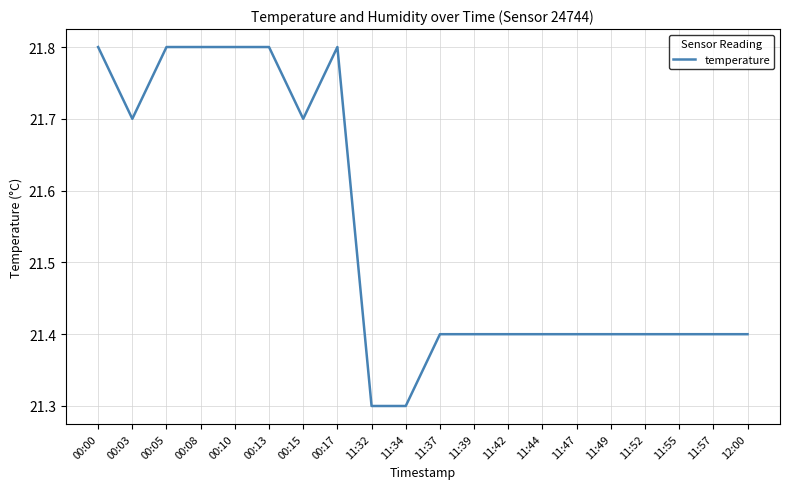

What is the average value?

21.5